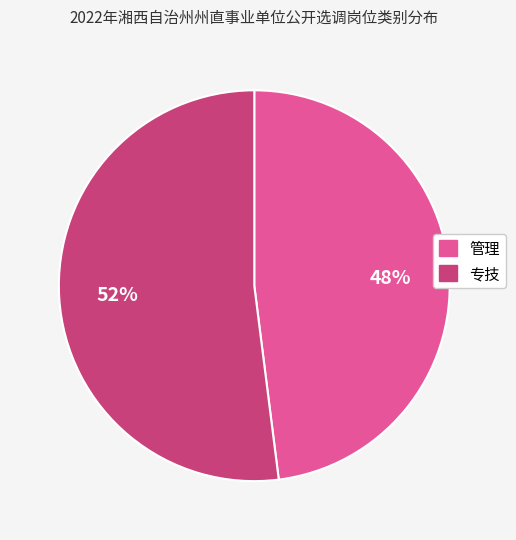

Between 专技 and 管理, which is larger?

专技